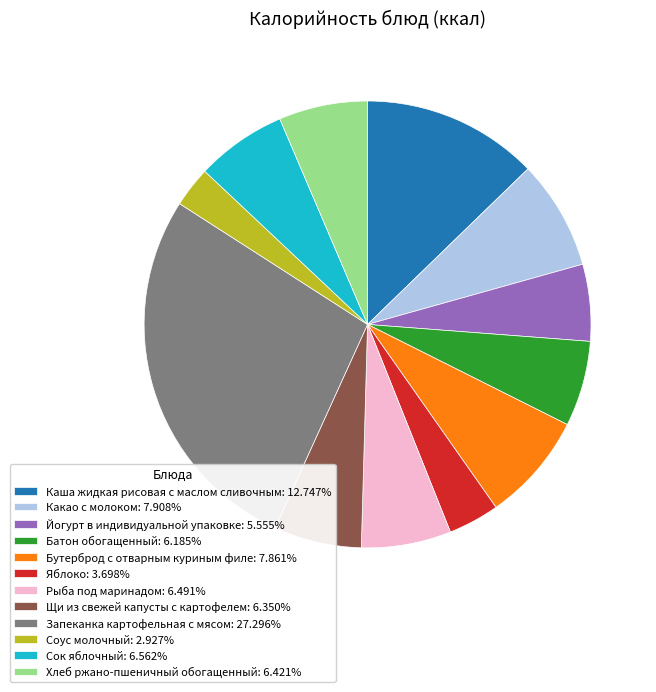

How many slices are in this pie chart?

12